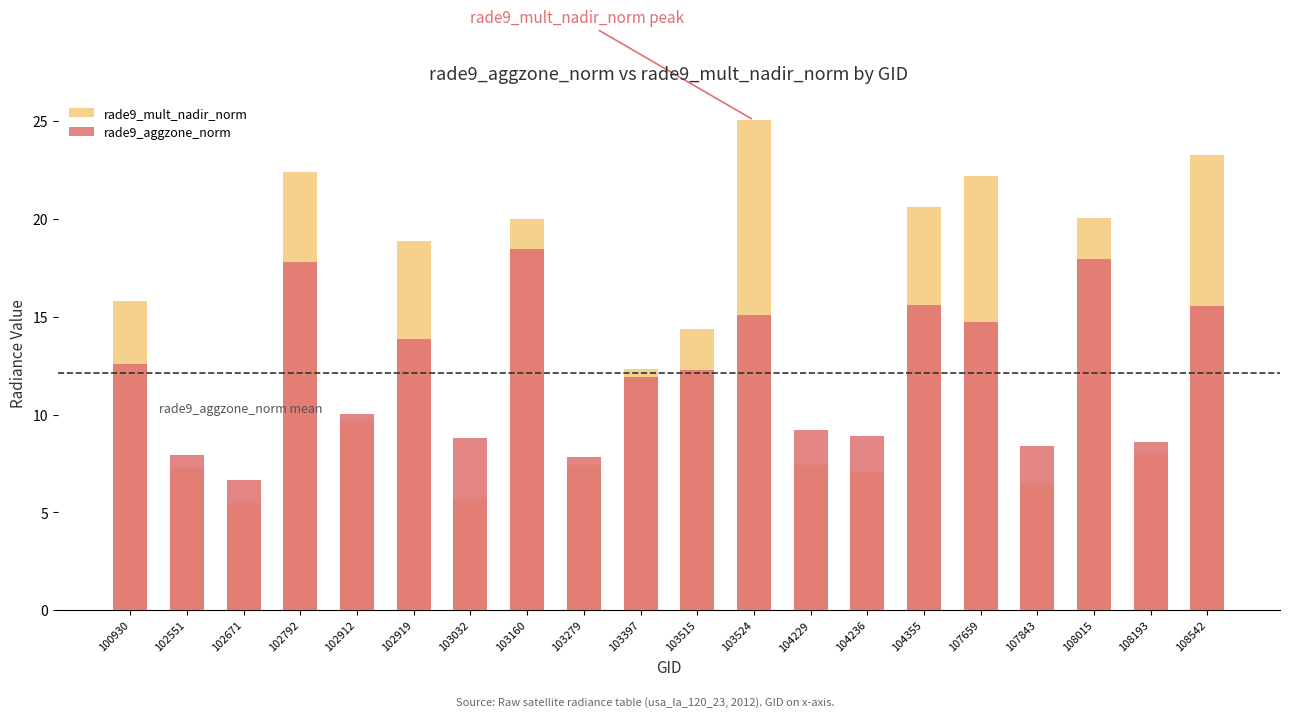

What is the total value across all series at 103397?

24.2